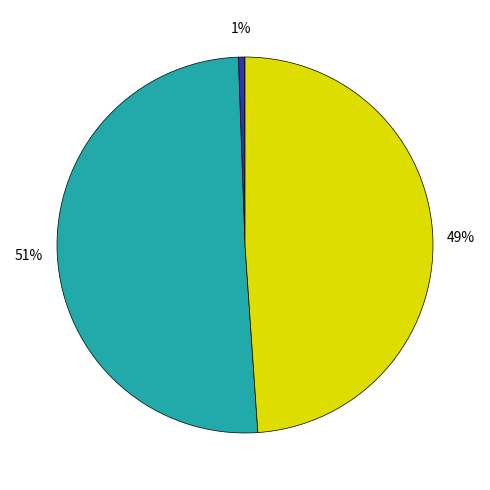

To the nearest percent, what is the average slice percentage?

33%